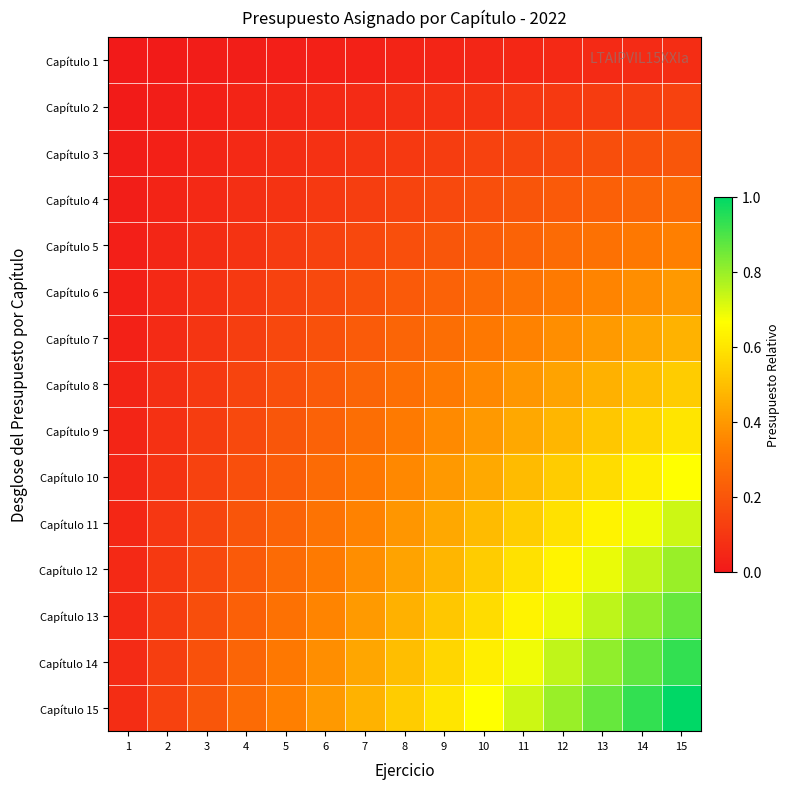

Reading left to right, list all the values displayed in this chart.

Capítulo 1: 1=0.0	2=0.0	3=0.0	4=0.0	5=0.0	6=0.0	7=0.0	8=0.0	9=0.0	10=0.0	11=0.0	12=0.1	13=0.1	14=0.1	15=0.1
Capítulo 2: 1=0.0	2=0.0	3=0.0	4=0.0	5=0.0	6=0.1	7=0.1	8=0.1	9=0.1	10=0.1	11=0.1	12=0.1	13=0.1	14=0.1	15=0.1
Capítulo 3: 1=0.0	2=0.0	3=0.0	4=0.1	5=0.1	6=0.1	7=0.1	8=0.1	9=0.1	10=0.1	11=0.1	12=0.2	13=0.2	14=0.2	15=0.2
Capítulo 4: 1=0.0	2=0.0	3=0.1	4=0.1	5=0.1	6=0.1	7=0.1	8=0.1	9=0.2	10=0.2	11=0.2	12=0.2	13=0.2	14=0.2	15=0.3
Capítulo 5: 1=0.0	2=0.0	3=0.1	4=0.1	5=0.1	6=0.1	7=0.2	8=0.2	9=0.2	10=0.2	11=0.2	12=0.3	13=0.3	14=0.3	15=0.3
Capítulo 6: 1=0.0	2=0.1	3=0.1	4=0.1	5=0.1	6=0.2	7=0.2	8=0.2	9=0.2	10=0.3	11=0.3	12=0.3	13=0.3	14=0.4	15=0.4
Capítulo 7: 1=0.0	2=0.1	3=0.1	4=0.1	5=0.2	6=0.2	7=0.2	8=0.2	9=0.3	10=0.3	11=0.3	12=0.4	13=0.4	14=0.4	15=0.5
Capítulo 8: 1=0.0	2=0.1	3=0.1	4=0.1	5=0.2	6=0.2	7=0.2	8=0.3	9=0.3	10=0.4	11=0.4	12=0.4	13=0.5	14=0.5	15=0.5
Capítulo 9: 1=0.0	2=0.1	3=0.1	4=0.2	5=0.2	6=0.2	7=0.3	8=0.3	9=0.4	10=0.4	11=0.4	12=0.5	13=0.5	14=0.6	15=0.6
Capítulo 10: 1=0.0	2=0.1	3=0.1	4=0.2	5=0.2	6=0.3	7=0.3	8=0.4	9=0.4	10=0.4	11=0.5	12=0.5	13=0.6	14=0.6	15=0.7
Capítulo 11: 1=0.0	2=0.1	3=0.1	4=0.2	5=0.2	6=0.3	7=0.3	8=0.4	9=0.4	10=0.5	11=0.5	12=0.6	13=0.6	14=0.7	15=0.7
Capítulo 12: 1=0.1	2=0.1	3=0.2	4=0.2	5=0.3	6=0.3	7=0.4	8=0.4	9=0.5	10=0.5	11=0.6	12=0.6	13=0.7	14=0.7	15=0.8
Capítulo 13: 1=0.1	2=0.1	3=0.2	4=0.2	5=0.3	6=0.3	7=0.4	8=0.5	9=0.5	10=0.6	11=0.6	12=0.7	13=0.8	14=0.8	15=0.9
Capítulo 14: 1=0.1	2=0.1	3=0.2	4=0.2	5=0.3	6=0.4	7=0.4	8=0.5	9=0.6	10=0.6	11=0.7	12=0.7	13=0.8	14=0.9	15=0.9
Capítulo 15: 1=0.1	2=0.1	3=0.2	4=0.3	5=0.3	6=0.4	7=0.5	8=0.5	9=0.6	10=0.7	11=0.7	12=0.8	13=0.9	14=0.9	15=1.0